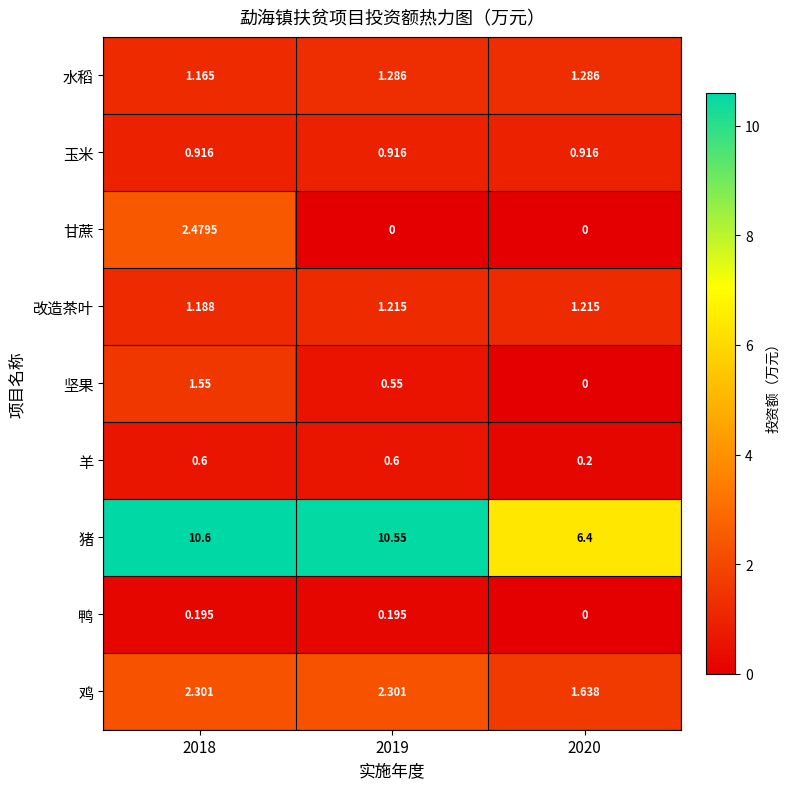

Rank the series at 2018 from highest to lowest value.

猪, 甘蔗, 鸡, 坚果, 改造茶叶, 水稻, 玉米, 羊, 鸭